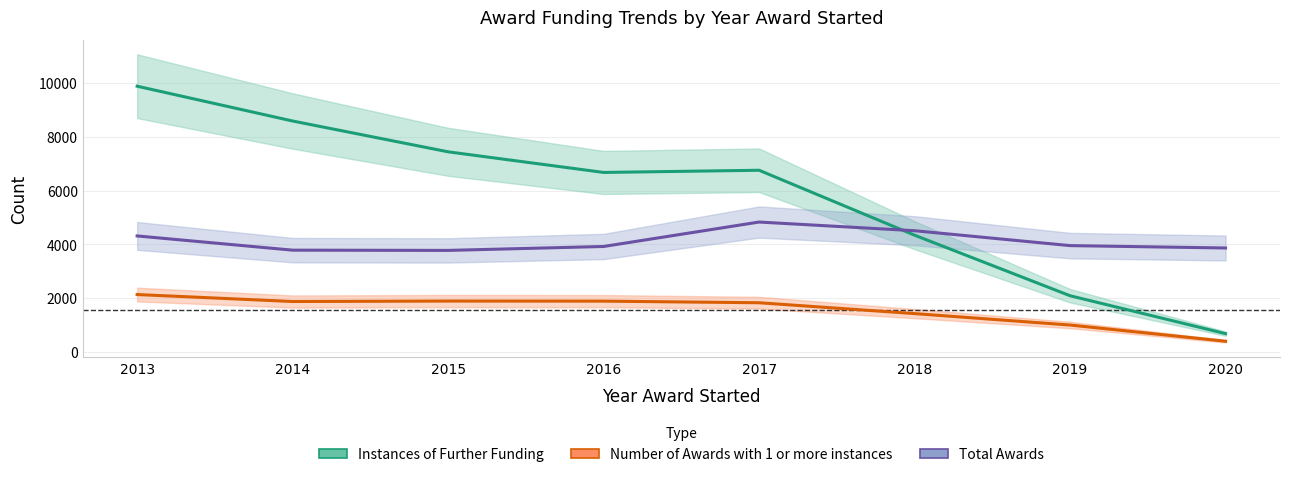

What is the sum of all Total Awards values?

32956